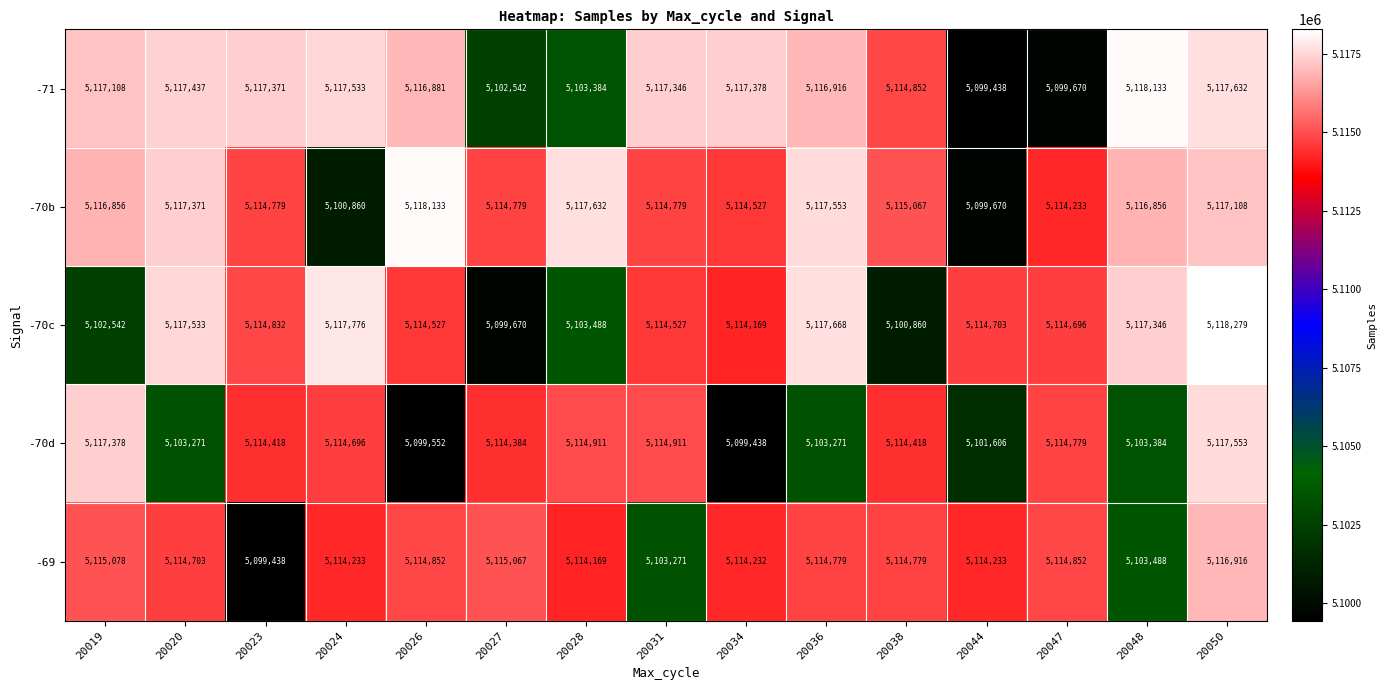

True or false: -70c has a value of 7823405 at 20034.

False